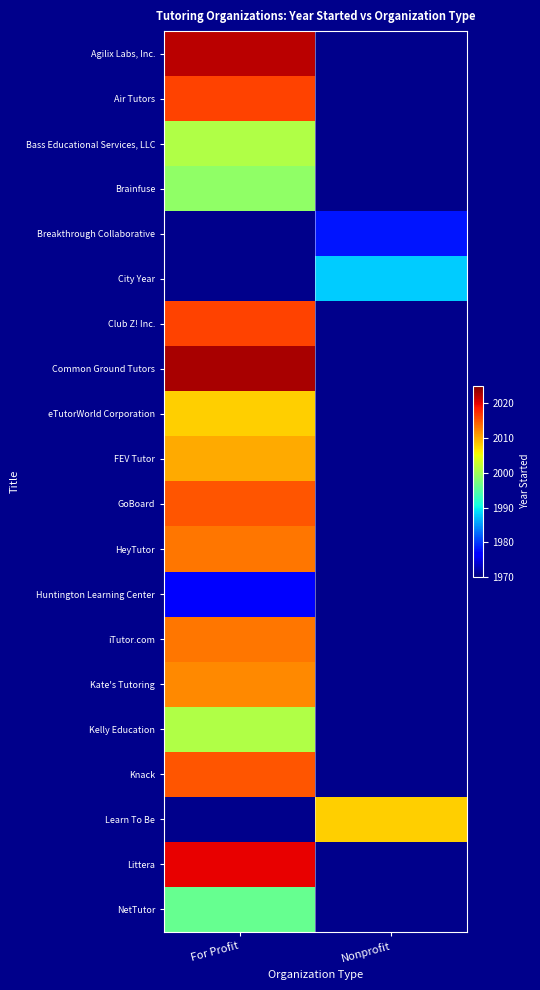

At For Profit, list the series in order from largest to smallest.

Agilix Labs, Inc., Air Tutors, Breakthrough Collaborative, City Year, Common Ground Tutors, Club Z! Inc., GoBoard, Knack, HeyTutor, iTutor.com, Kate's Tutoring, eTutorWorld Corporation, Bass Educational Services, LLC, Kelly Education, Brainfuse, Learn To Be, Littera, FEV Tutor, NetTutor, Huntington Learning Center